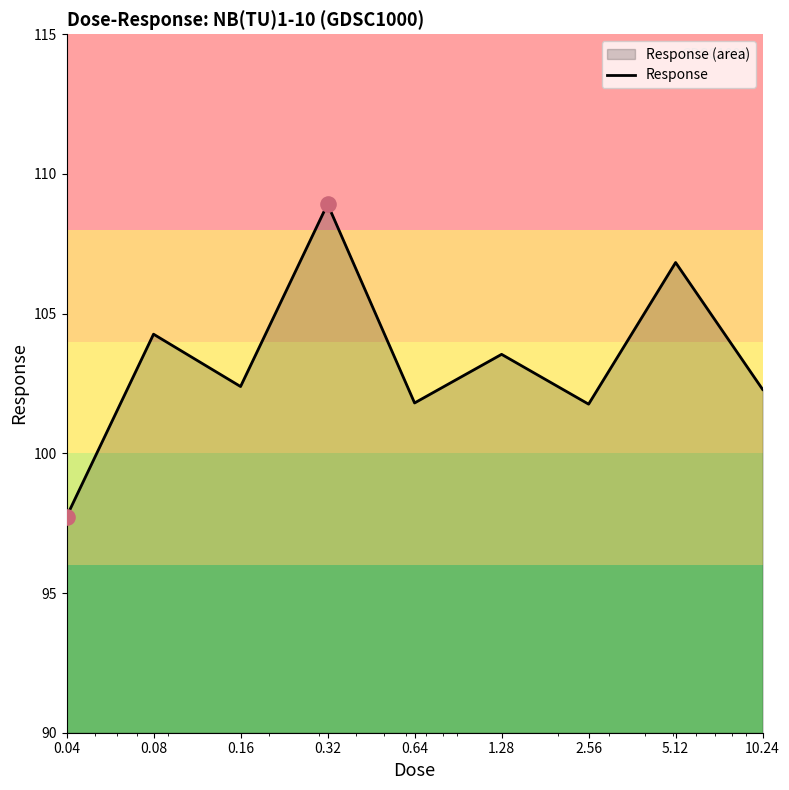

Between 10.24 and 0.64, which is larger?

10.24